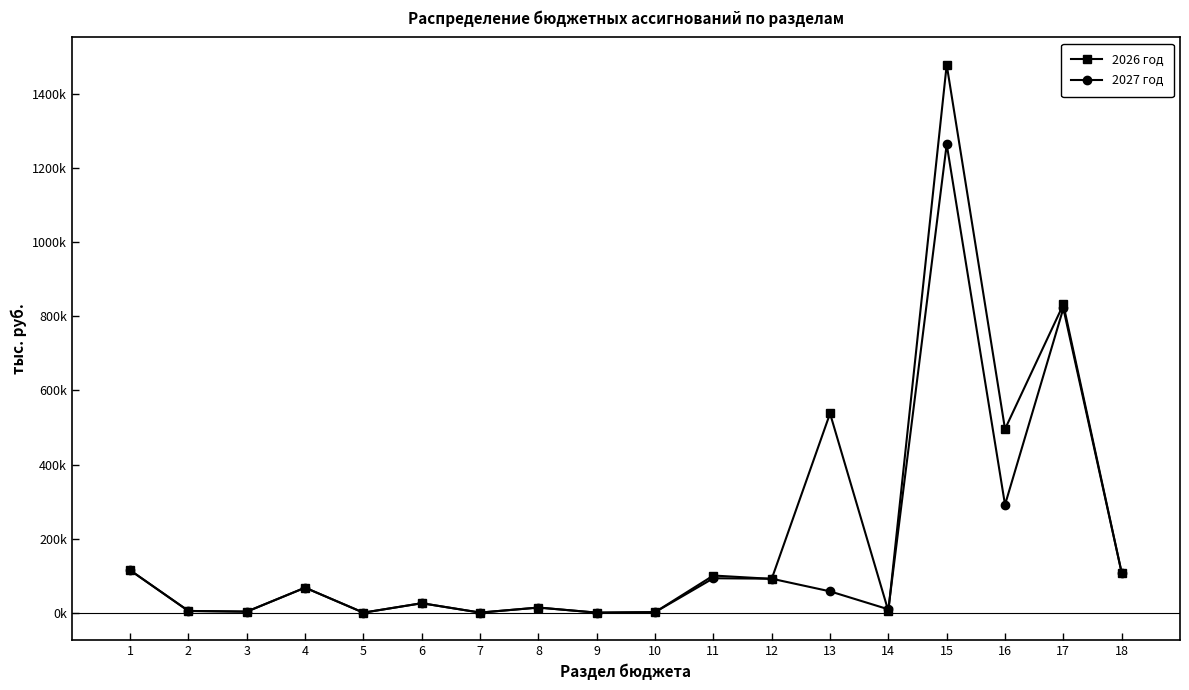

Does the chart have visible grid lines?

No